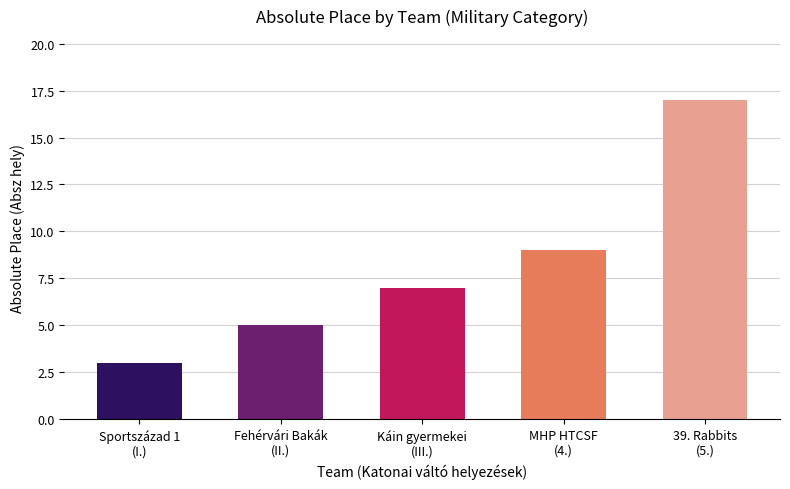

Count the values in the range 5 to 9.

3